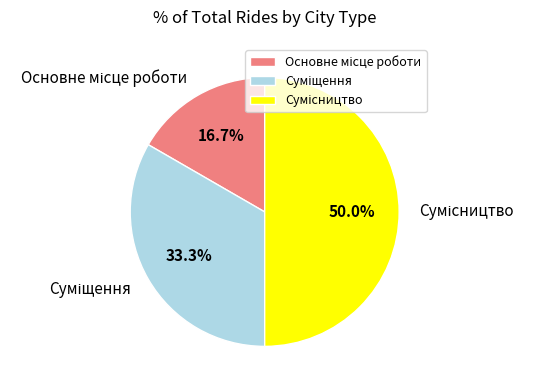

To the nearest percent, what is the difference between the largest and smallest slice percentages?

33%